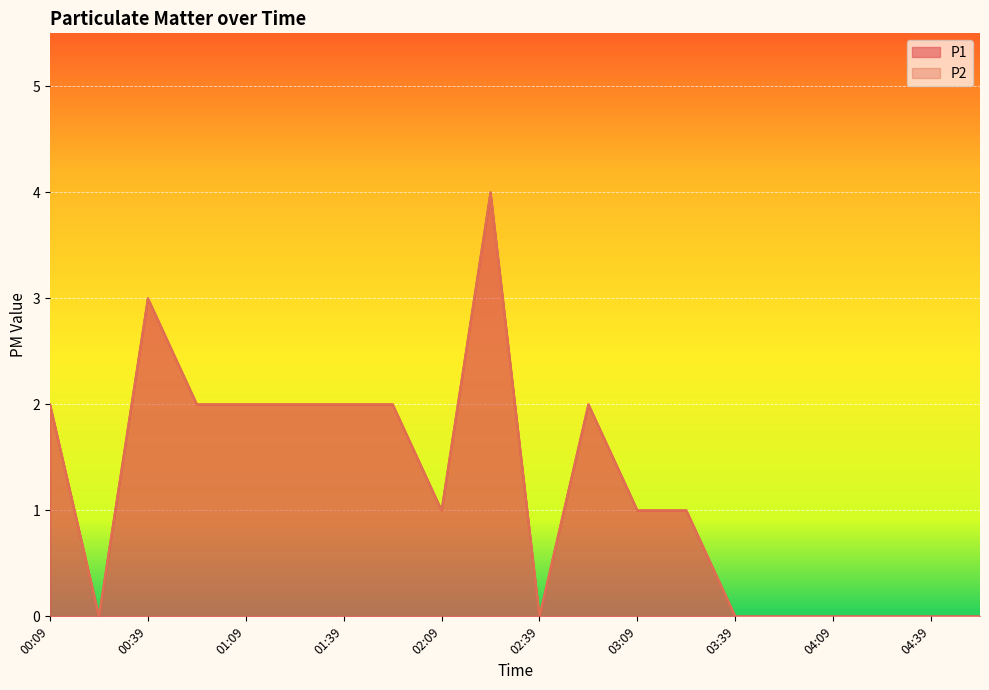

Count the number of categories in the chart.

20